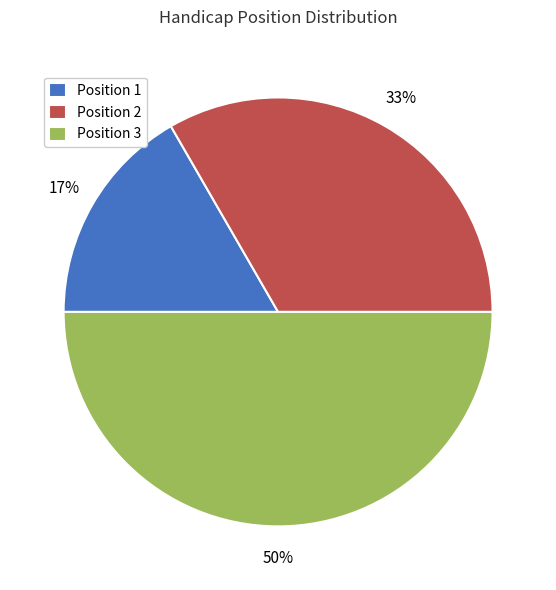

To the nearest percent, what is the difference between the largest and smallest slice percentages?

33%